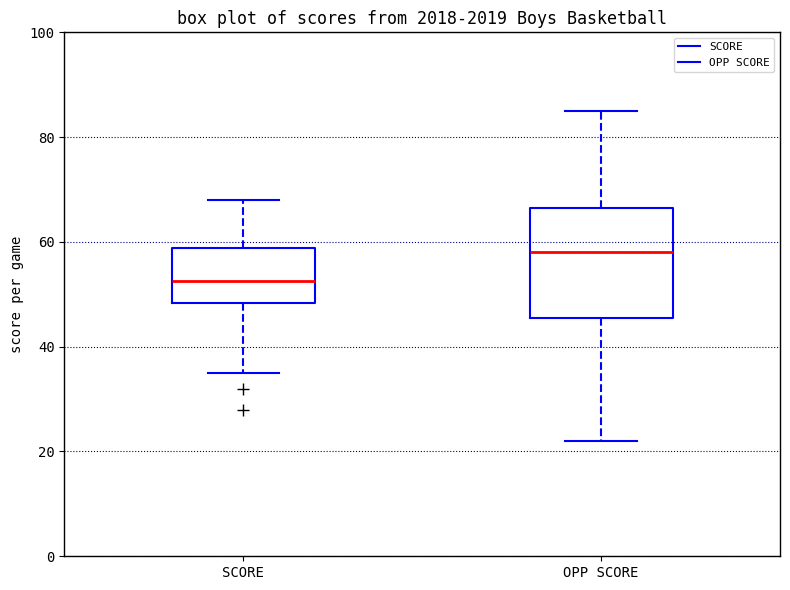

Reading left to right, transcribe this box plot: for each box, give where its median line is, the range the box spans, and where its two whiskers end, as read against the y-axis. The values are not printed on the chart, so give them approximately, as read against the axis.

SCORE: median 52, box 48 to 58, whiskers 36 to 68
OPP SCORE: median 58, box 46 to 66, whiskers 22 to 86